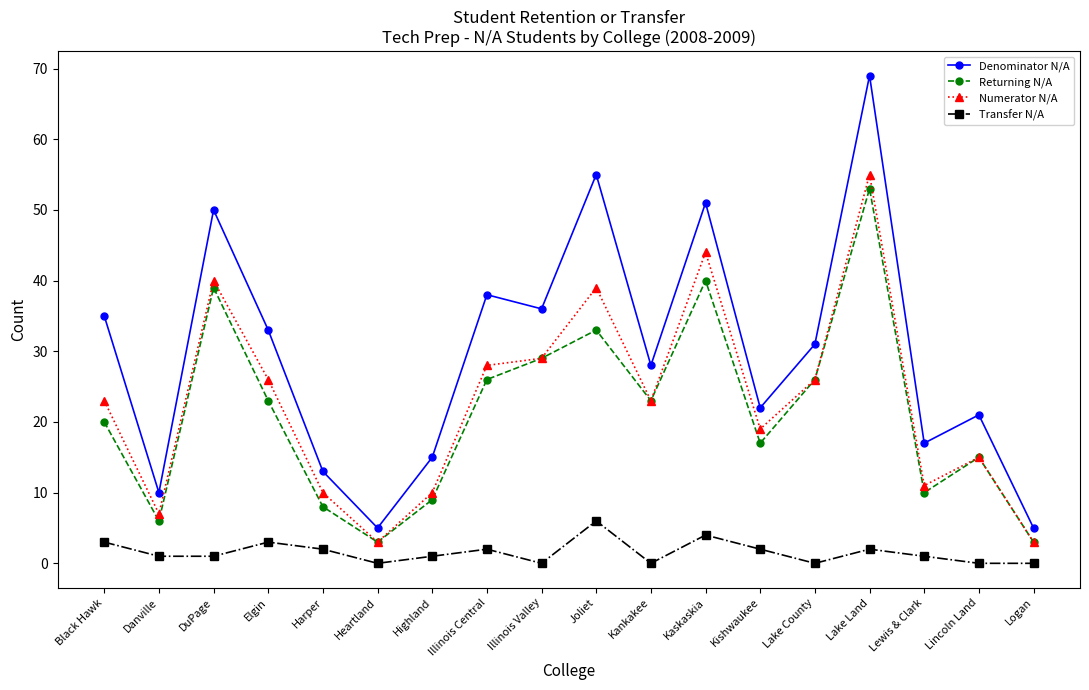

At which label does Returning N/A reach its peak?

Lake Land